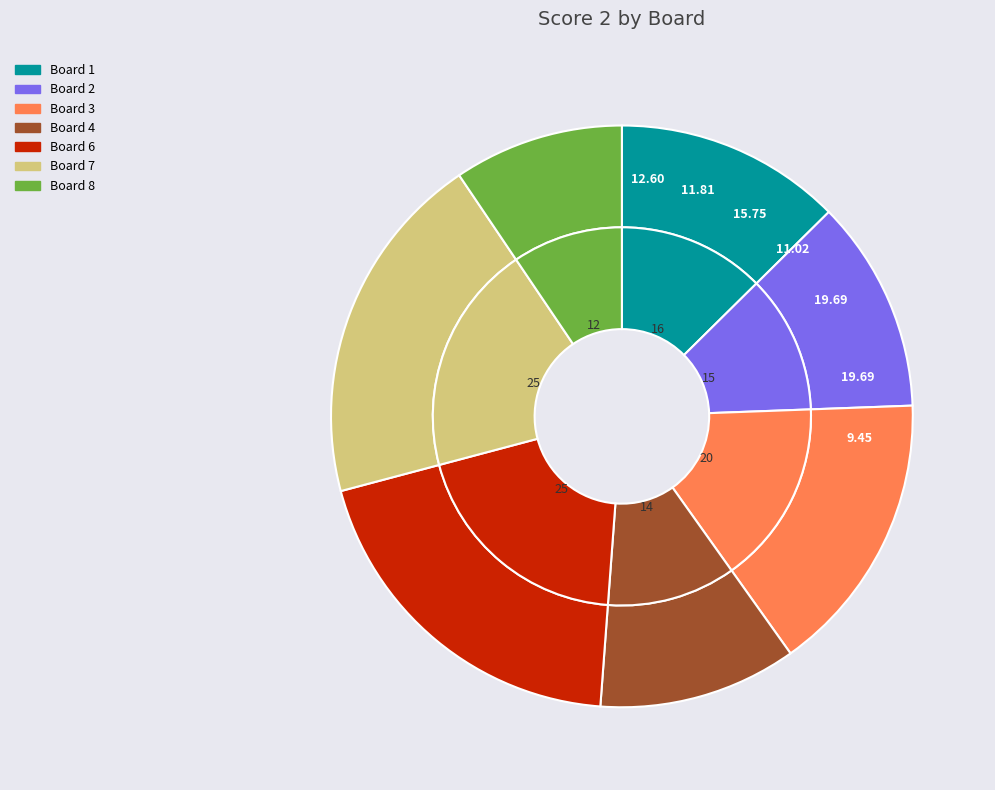

The Board 7 slice represents 20% of the pie. True or false?

True